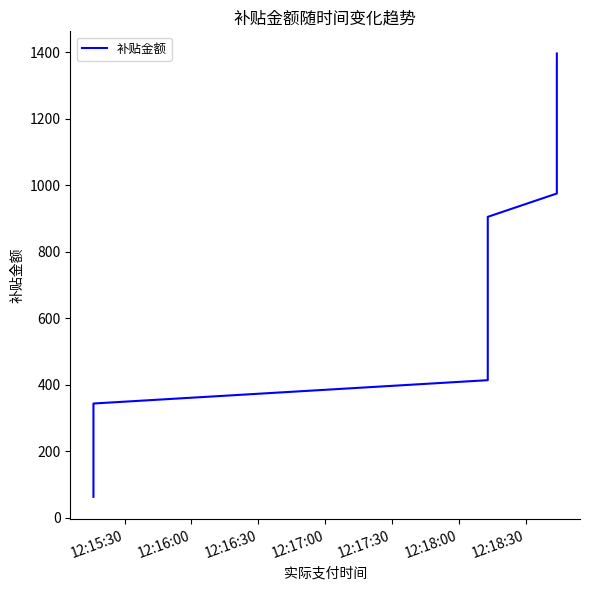

Is this an area chart (filled region under the line)?

No